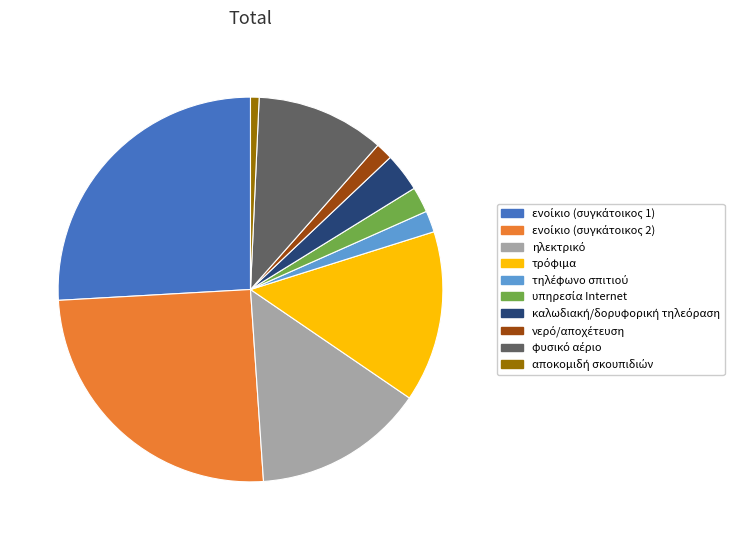

Is there any slice that represents more than half of the pie?

No